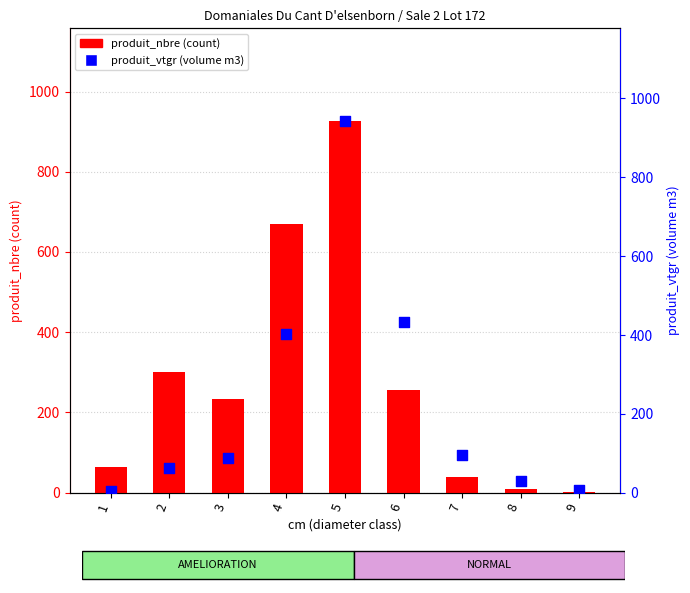

Which series reaches the minimum Y coordinate?

produit_nbre